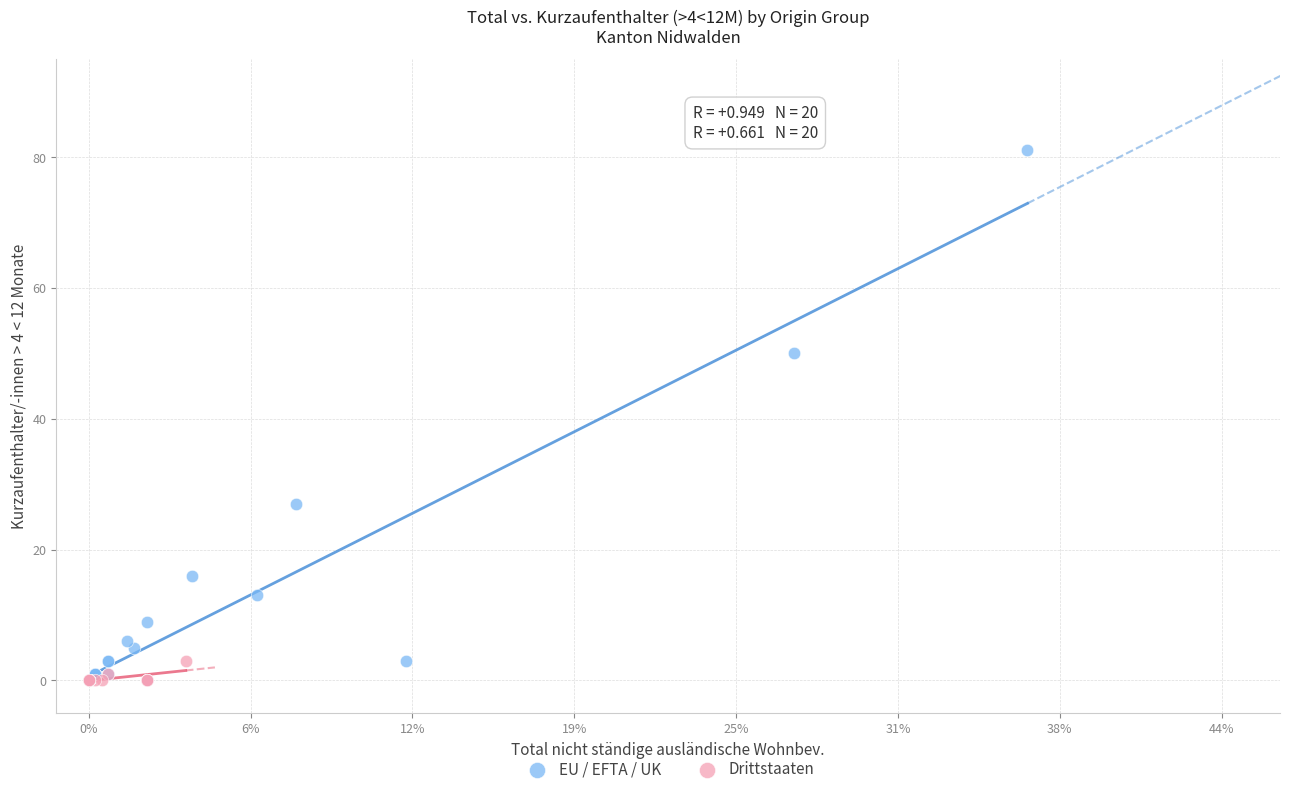

Which series reaches the maximum Y coordinate?

EU / EFTA / UK